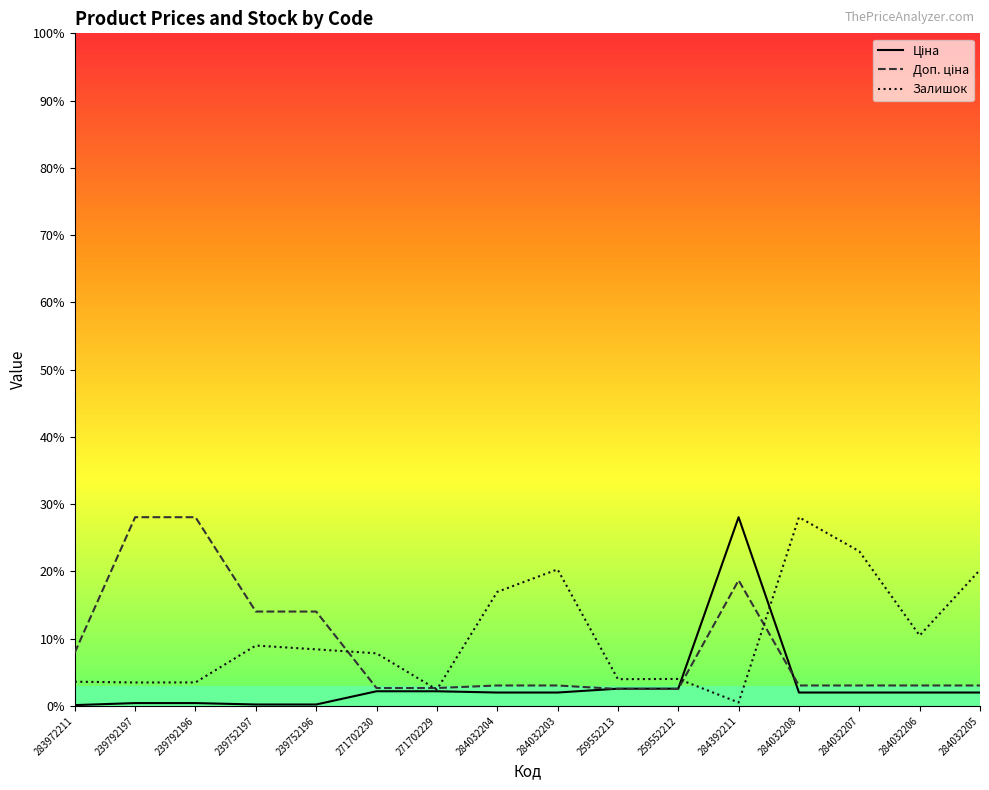

Is this an area chart (filled region under the line)?

No